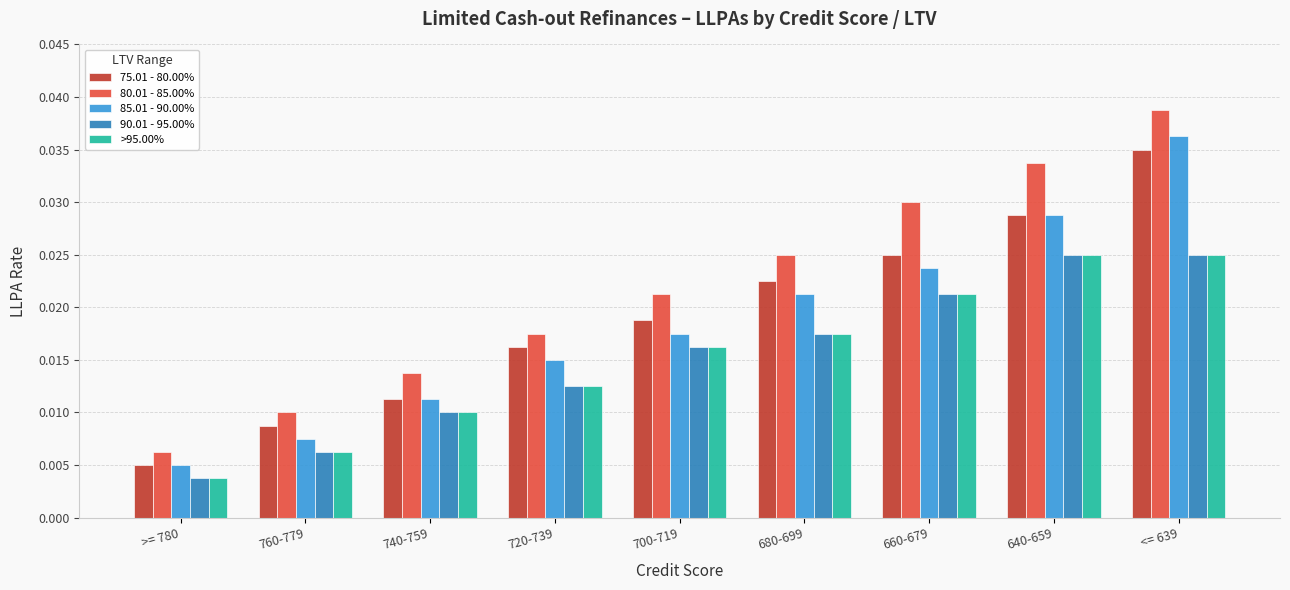

Rank the categories by 75.01 - 80.00% value from lowest to highest.

>= 780, 760-779, 740-759, 720-739, 700-719, 680-699, 660-679, 640-659, <= 639